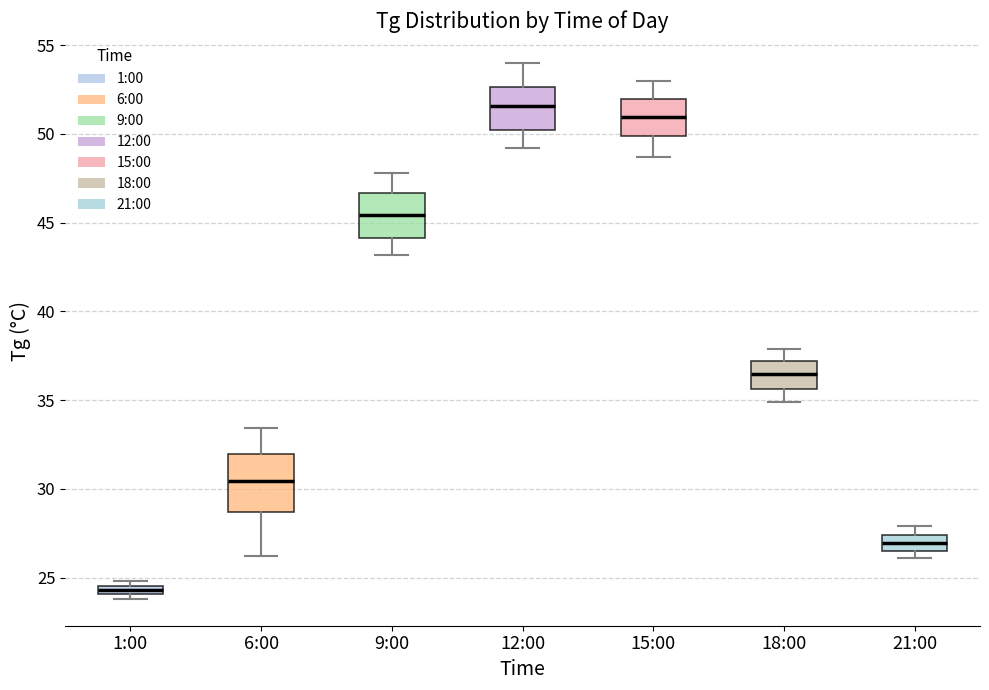

Which box has the highest median line?

12:00